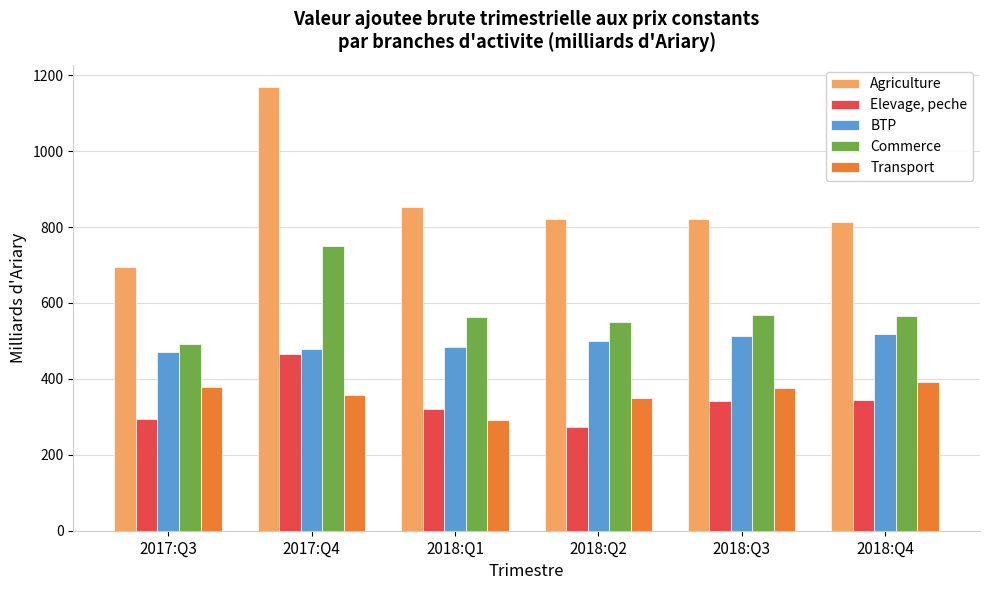

What is the sum of the BTP values at 2018:Q3 and 2017:Q3?

984.8